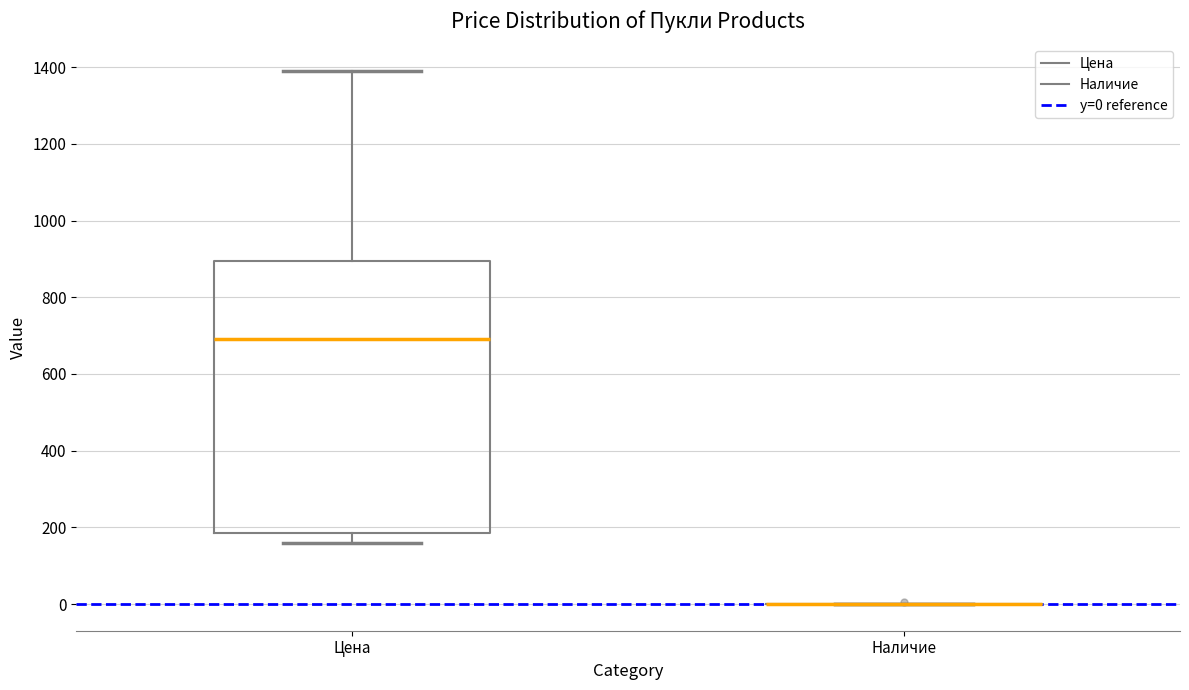

Reading left to right, transcribe this box plot: for each box, give where its median line is, the range the box spans, and where its two whiskers end, as read against the y-axis. The values are not printed on the chart, so give them approximately, as read against the axis.

Цена: median 700, box 180 to 900, whiskers 160 to 1400
Наличие: box collapsed to a line at 0, whiskers 0 to 0